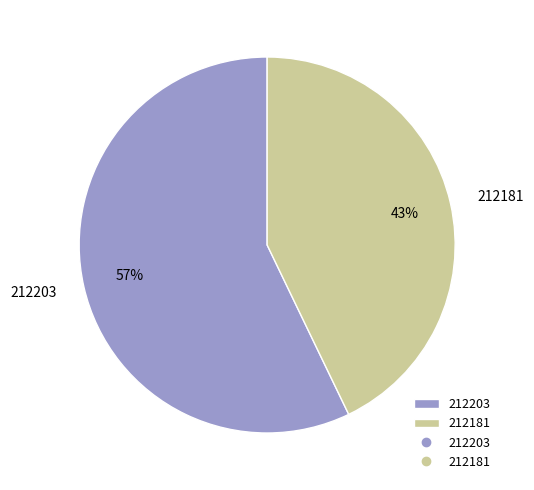

How many slices are in this pie chart?

2